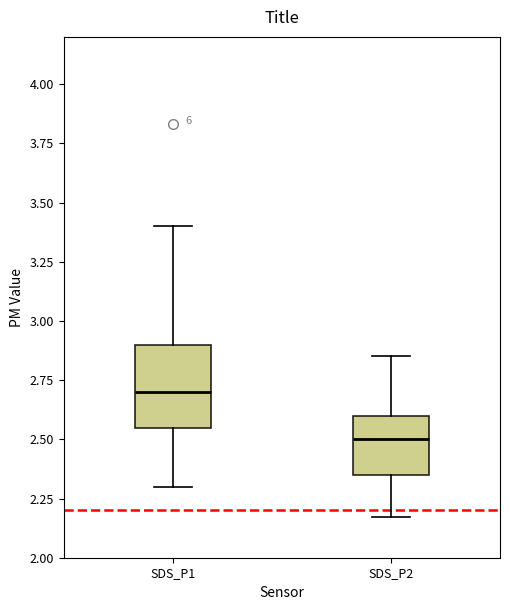

Where does the upper whisker of the box for SDS_P2 end on the y-axis? The values are not printed on the chart, so give them approximately, as read against the axis.

2.85